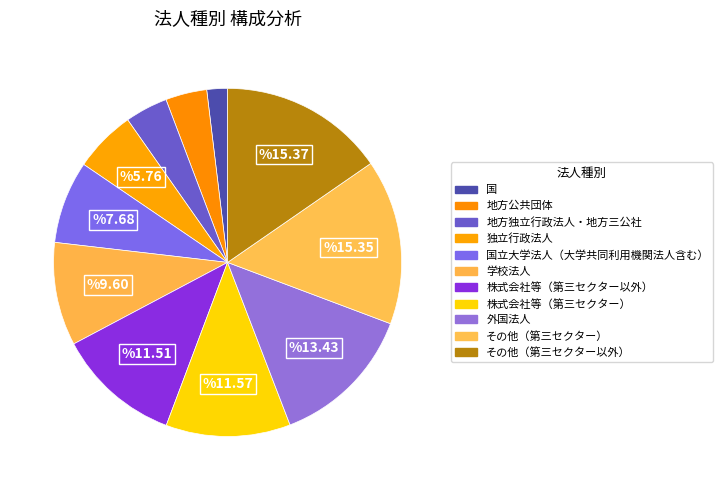

How many slices are in this pie chart?

11